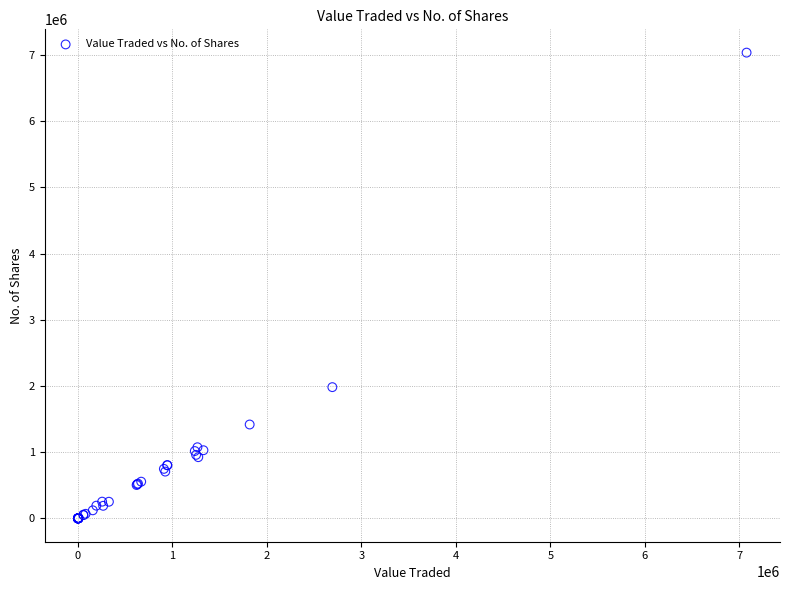

What Y value in the scatter plot is closest to 3517415?

1982913